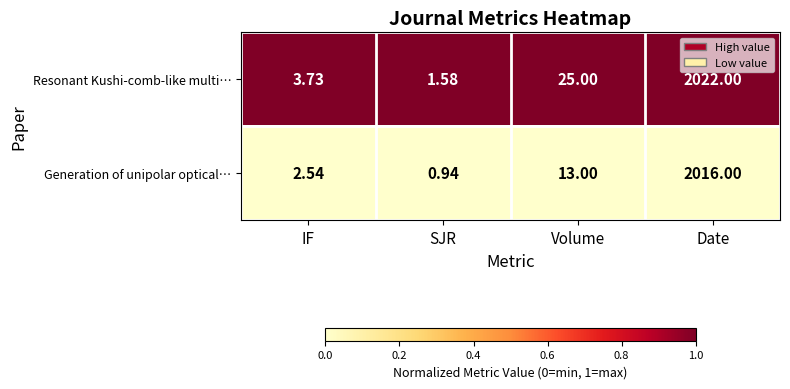

Which series changed the most between IF and SJR?

Resonant Kushi-comb-like multi…